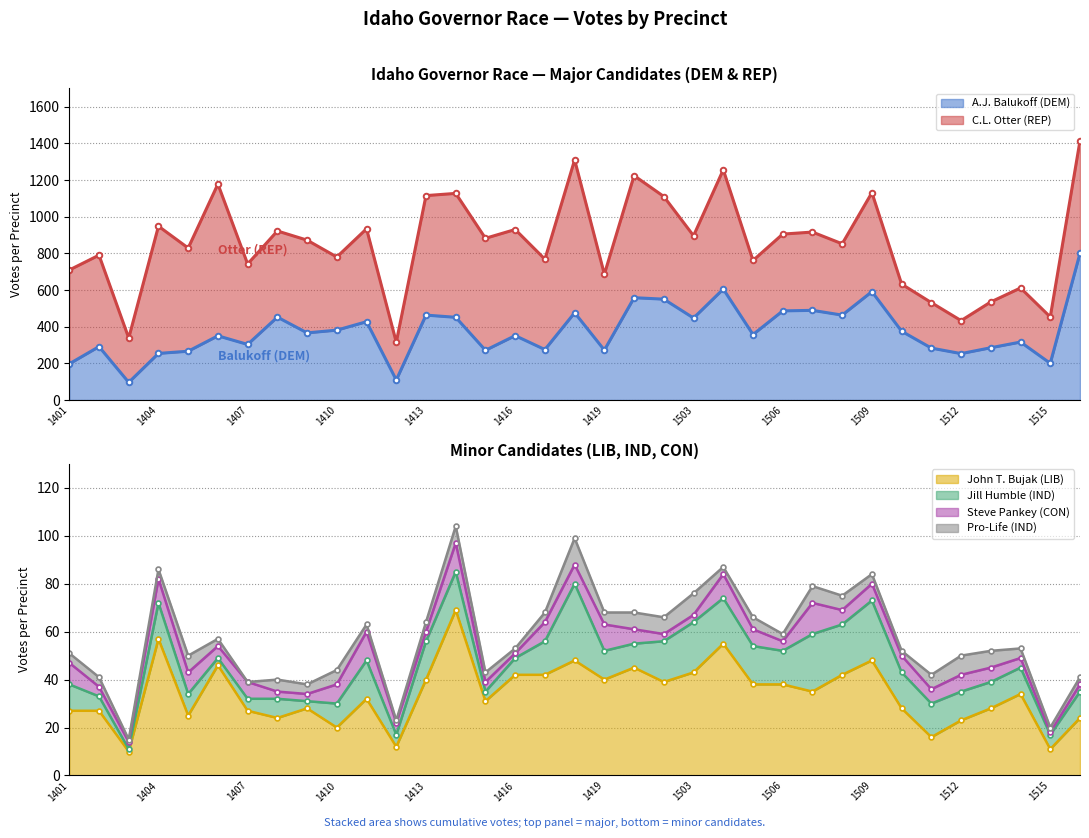

How many data points does each series have?

35